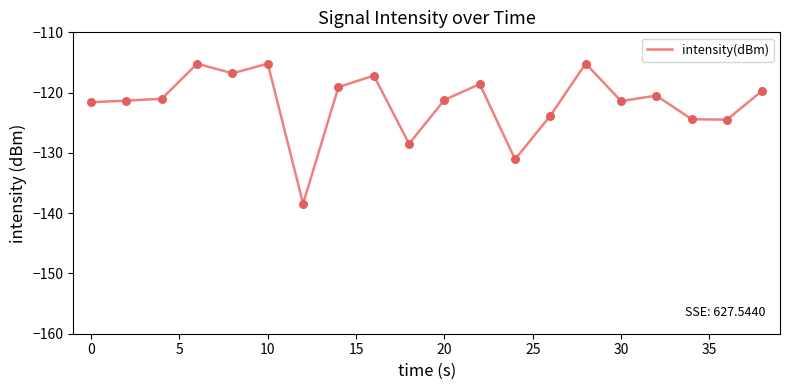

What is the difference between the maximum and minimum values?

23.2